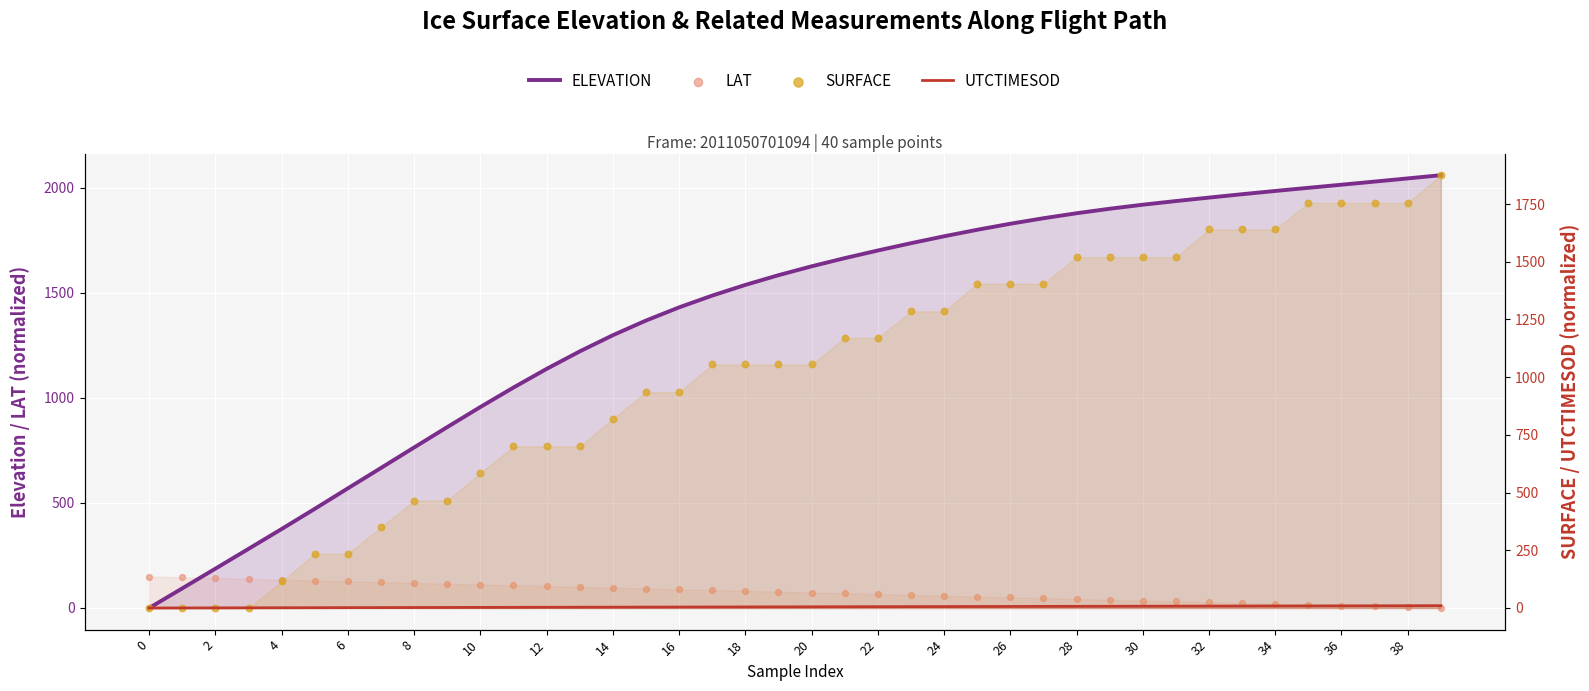

At how many categories does at least one series exceed 585?

33